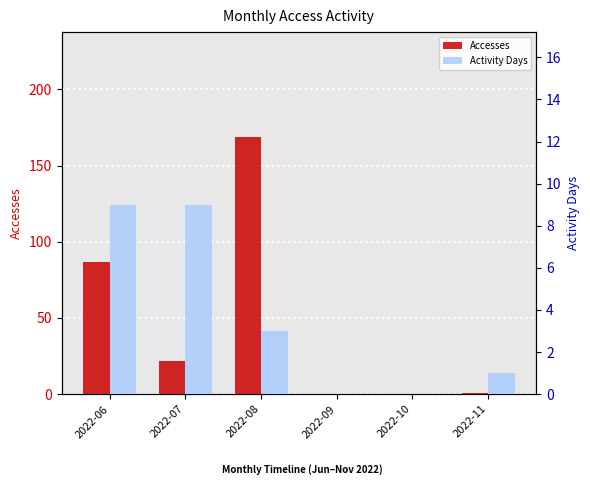

Rank the series at 2022-10 from lowest to highest value.

Accesses, Activity Days